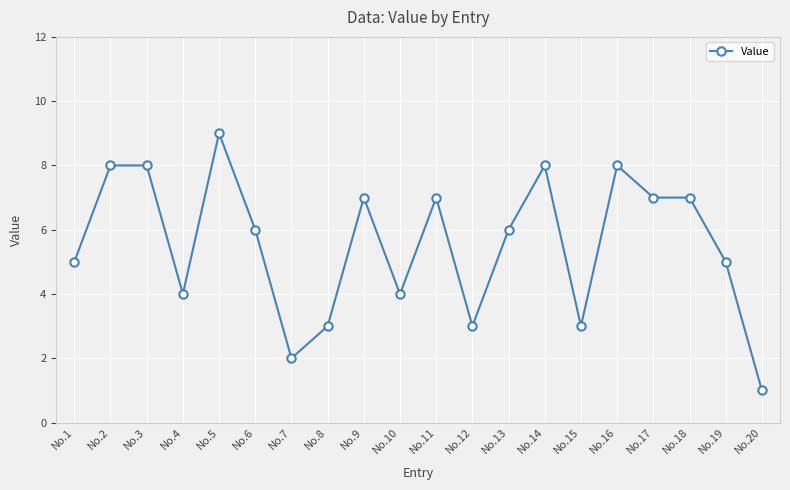

Which label corresponds to the smallest value in the chart?

No.20